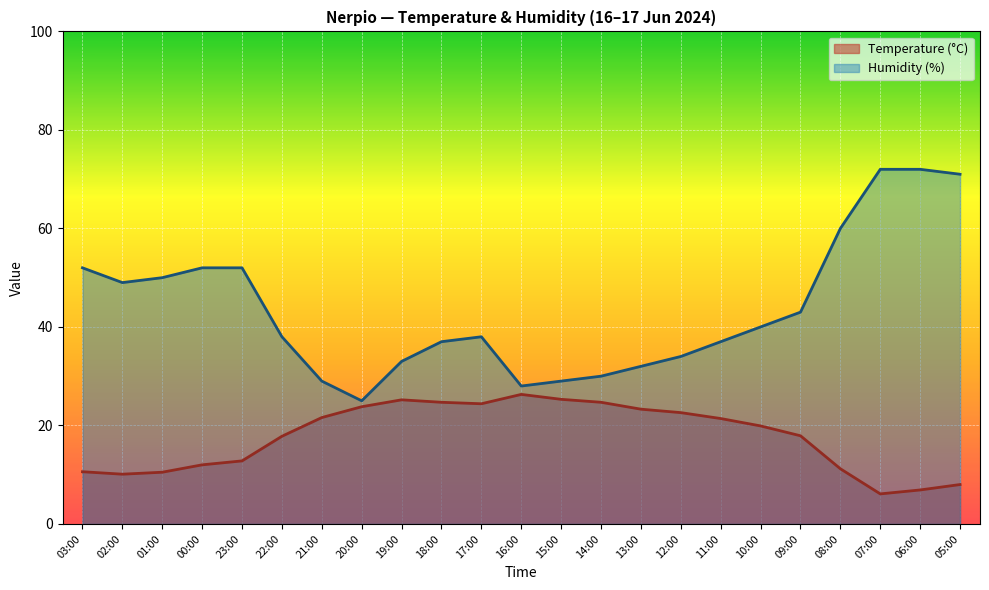

At which category does Temperature (°C) reach its first local valley?

02:00